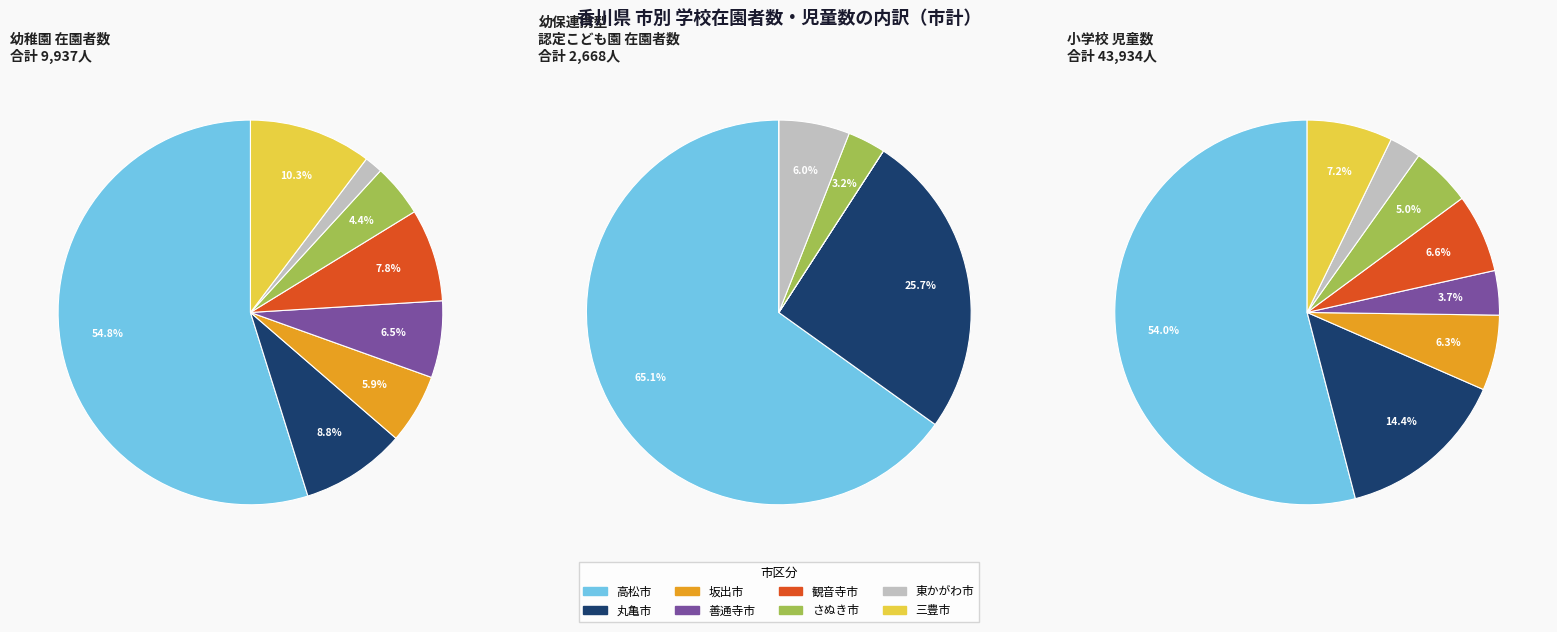

Is 丸亀市 the majority of the pie?

No